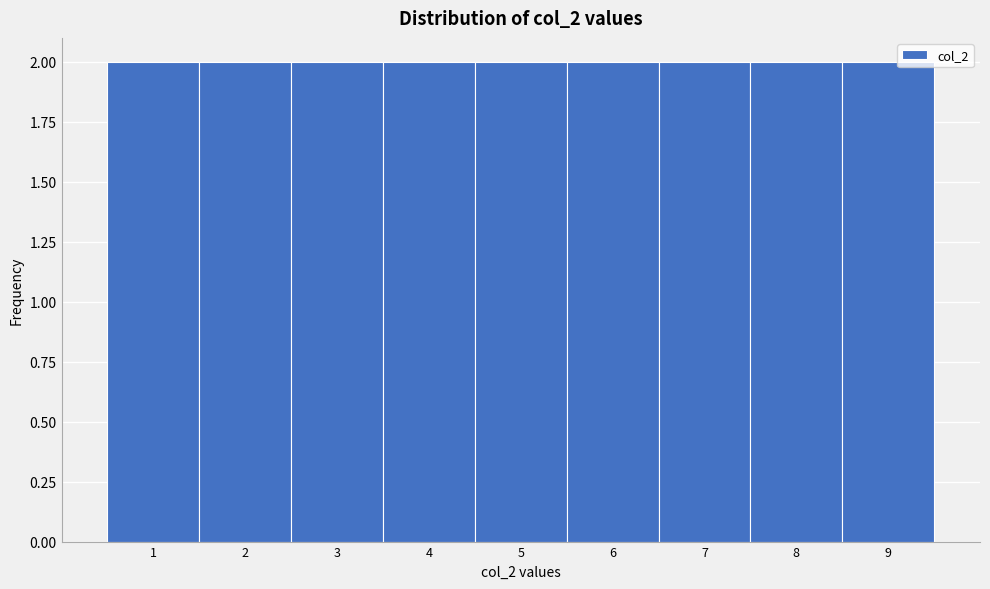

How tall is the bar that spans 0.5 to 1.5 on the x-axis? The values are not printed on the chart, so give them approximately, as read against the axis.

2